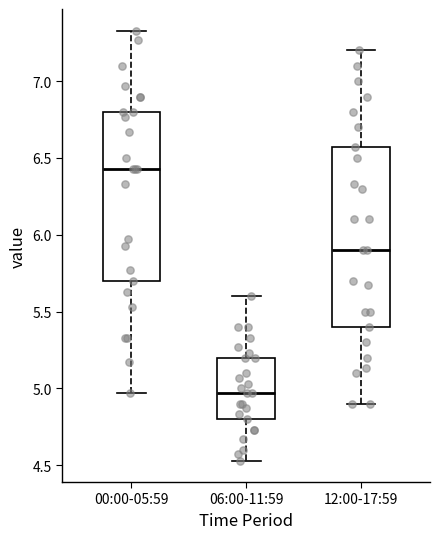

Where is the upper edge of the box for 12:00-17:59 on the y-axis? The values are not printed on the chart, so give them approximately, as read against the axis.

6.55